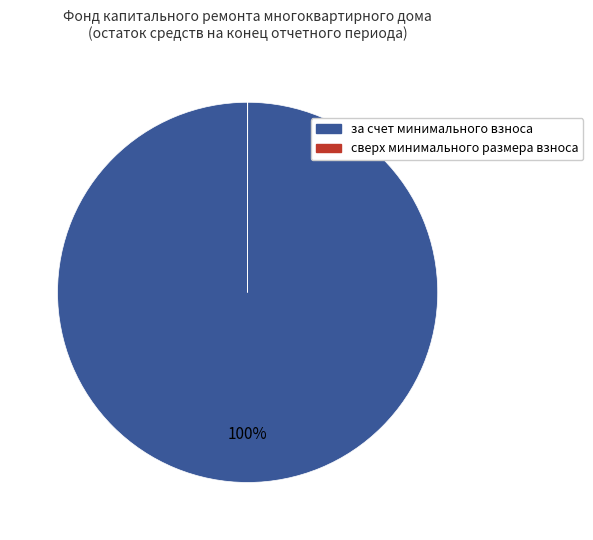

To the nearest percent, what portion does за счет минимального взноса represent?

100%